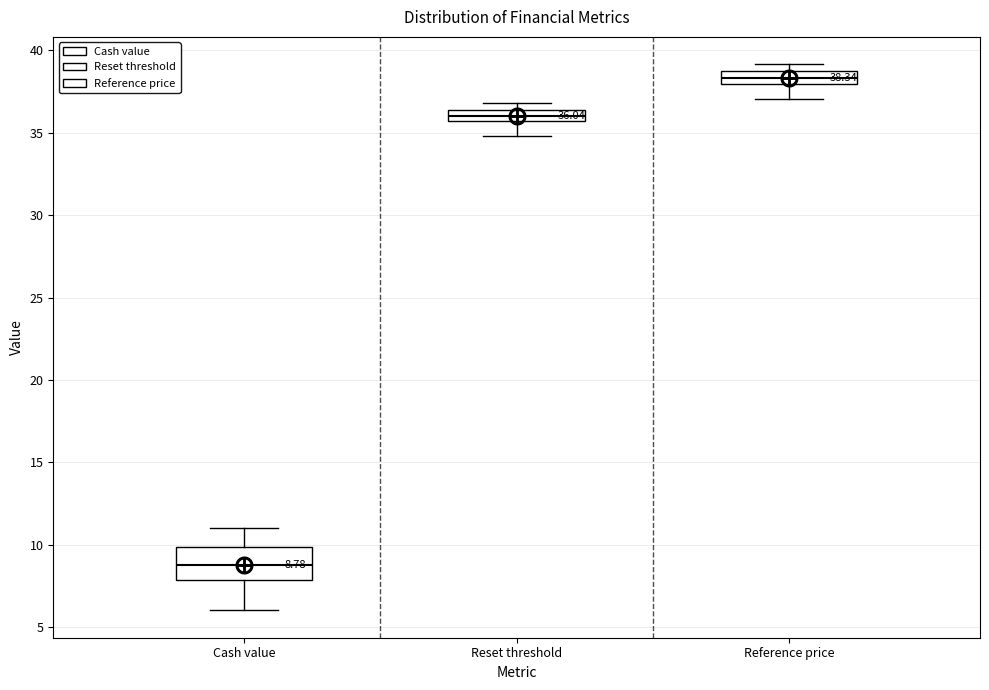

Comparing the boxes themselves (not the whiskers), which one is the tallest?

Cash value